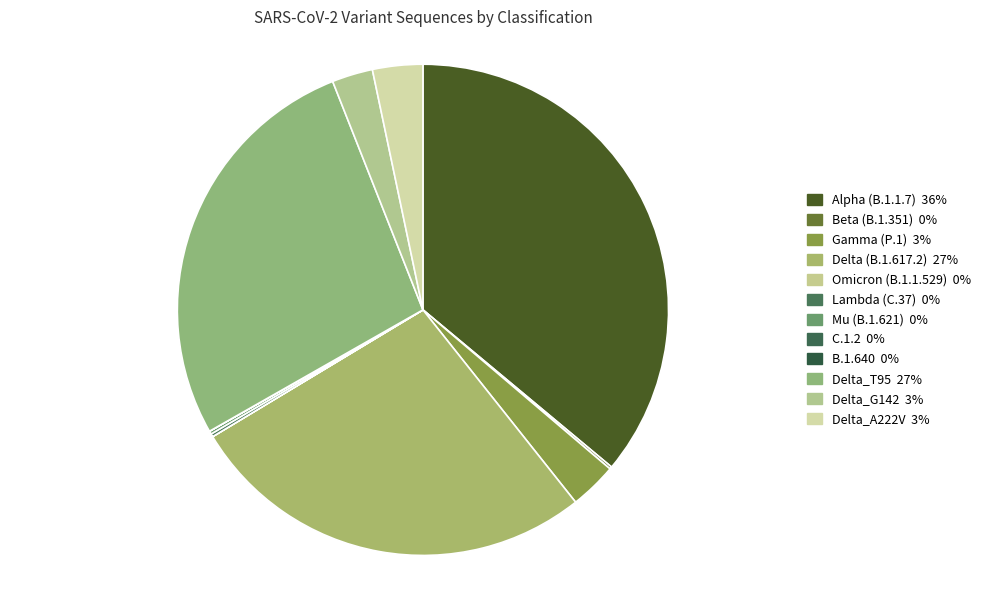

Does Gamma (P.1) represent more than half of the total?

No